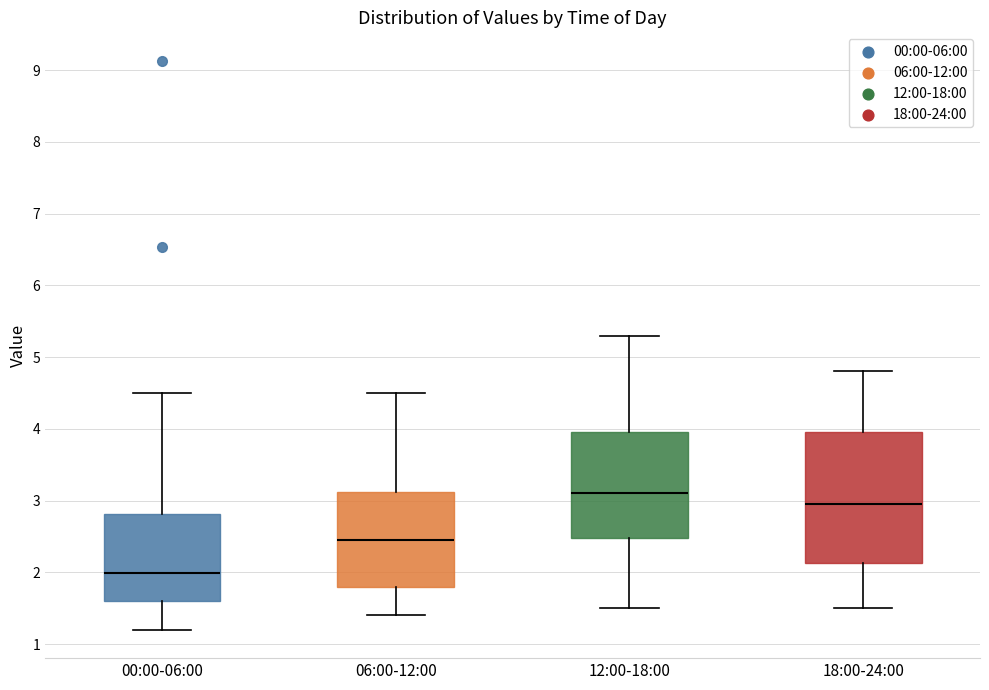

Reading left to right, read every box against the y-axis: the position of its median line, the range the box covers, and the ends of its whiskers. The values are not printed on the chart, so give them approximately, as read against the axis.

00:00-06:00: median 2.0, box 1.6 to 2.8, whiskers 1.2 to 4.5
06:00-12:00: median 2.5, box 1.8 to 3.1, whiskers 1.4 to 4.5
12:00-18:00: median 3.1, box 2.5 to 4.0, whiskers 1.5 to 5.3
18:00-24:00: median 3.0, box 2.1 to 4.0, whiskers 1.5 to 4.8